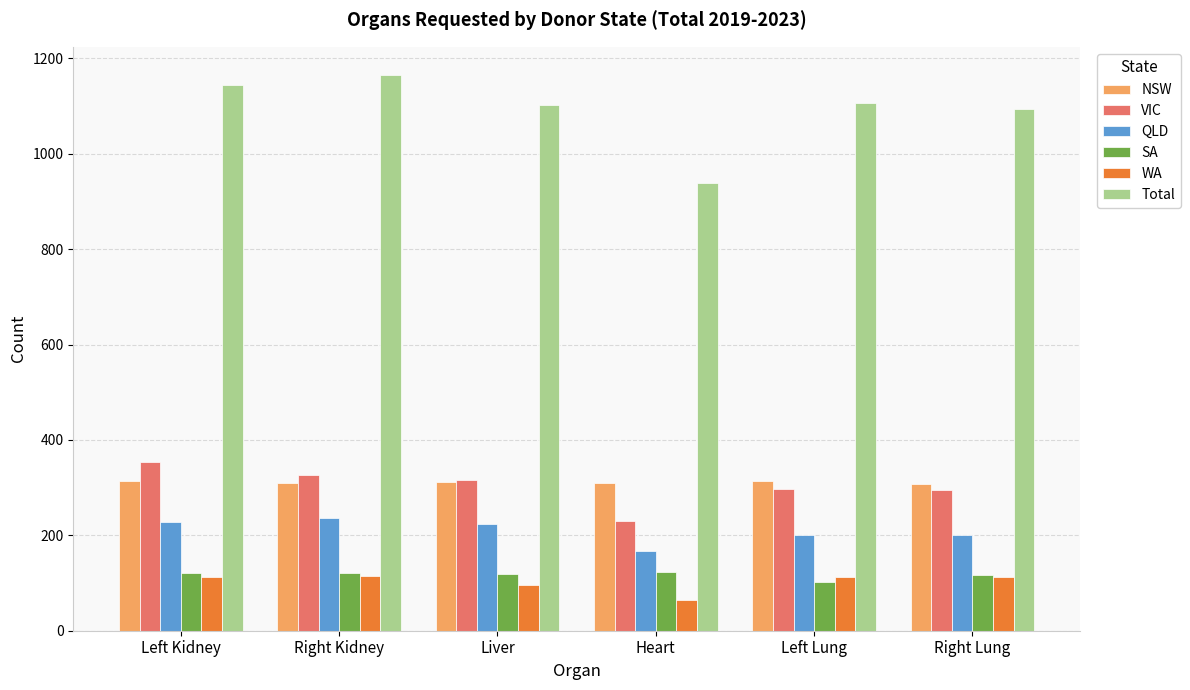

What is the sum of all SA values?

701